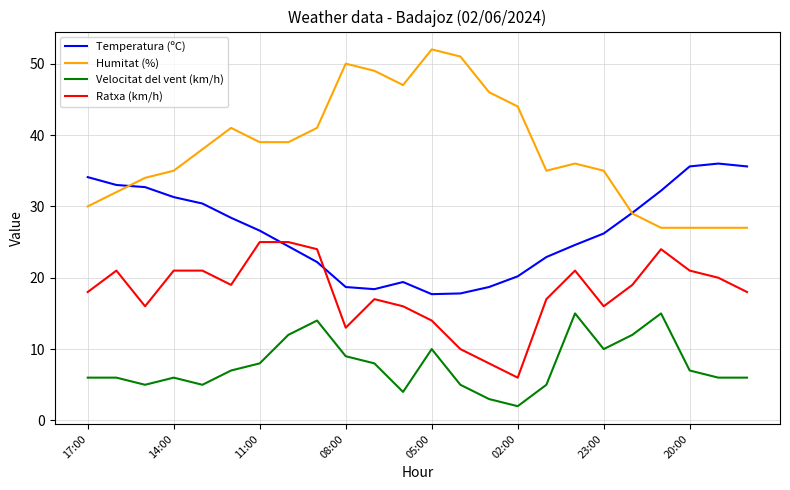

What is the sum of all Humitat (%) values?

911.0